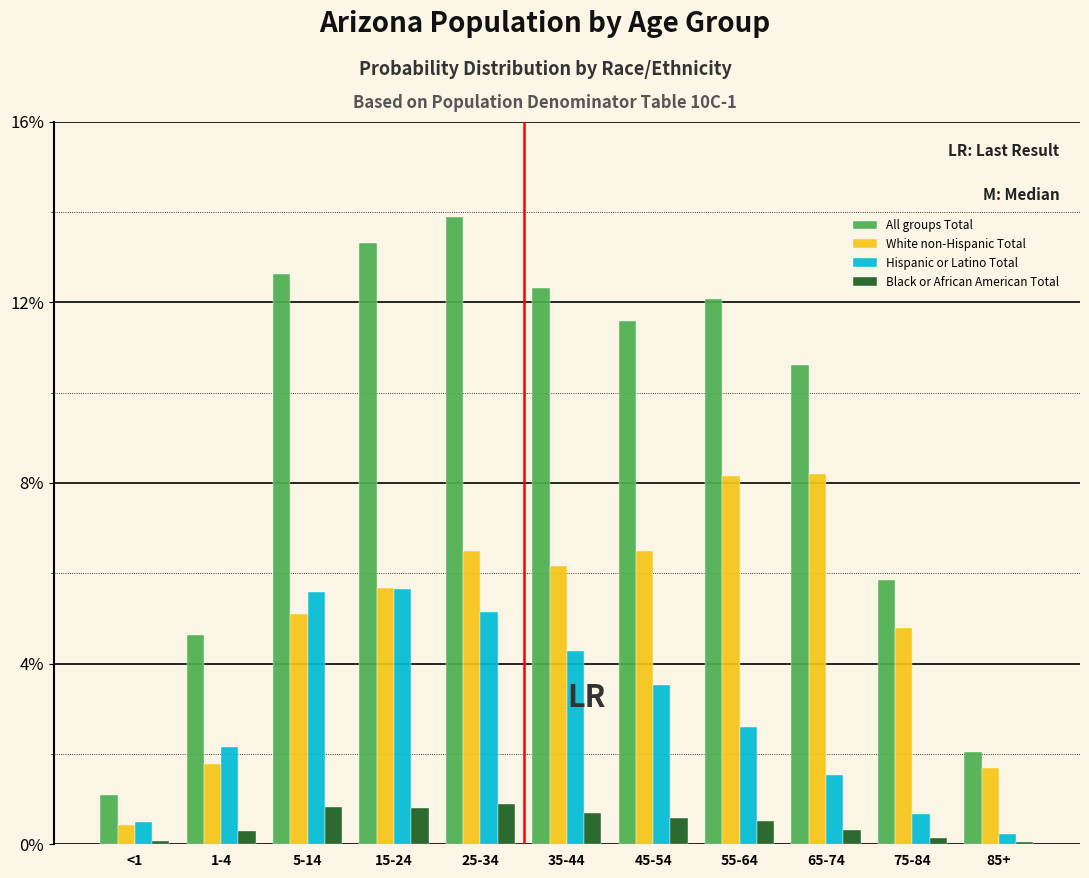

At which label does All groups Total first exceed 11?

5-14